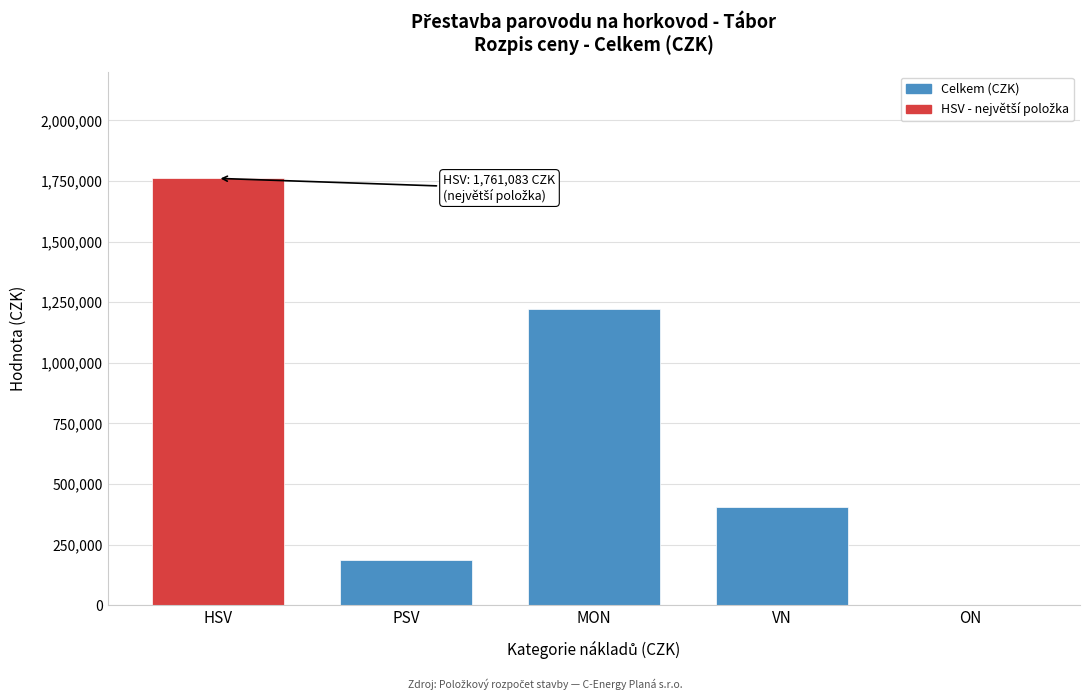

Reading right to left, transcribe all the data shown in this chart.

ON=0.0	VN=406195.6	MON=1223207.7	PSV=185448.8	HSV=1761083.0